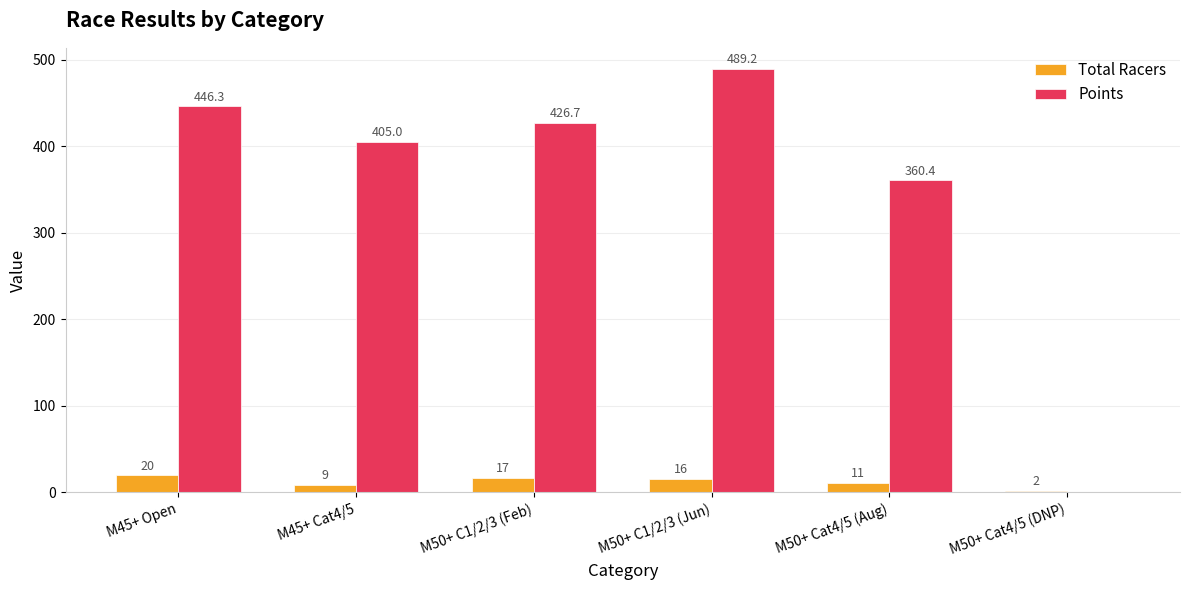

What is the total value across all series at M50+ Cat4/5 (DNP)?

2.0